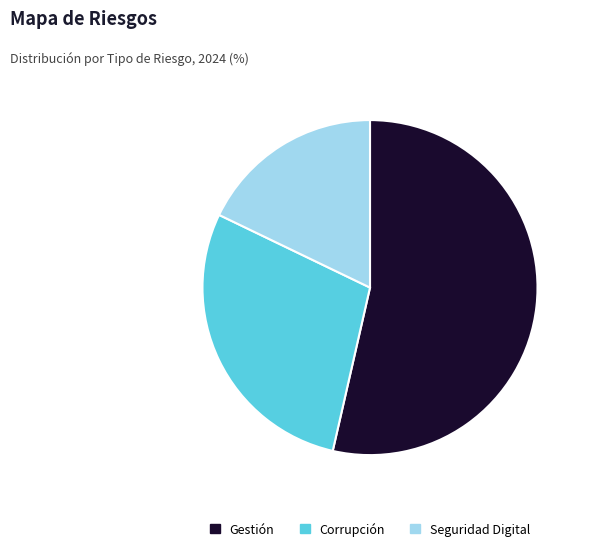

Do Corrupción and Seguridad Digital together represent more than half of the pie?

No